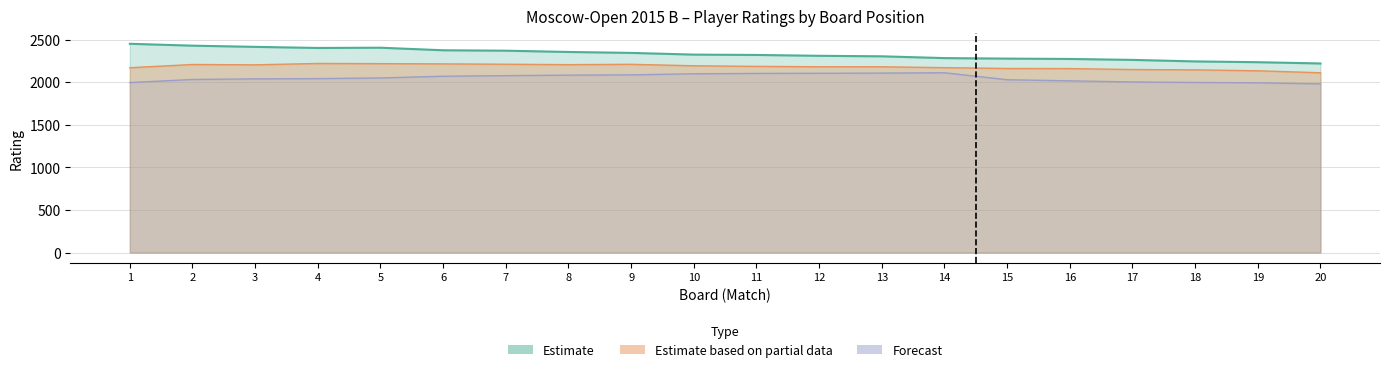

What is the difference between the maximum and minimum values in the Forecast series?

131